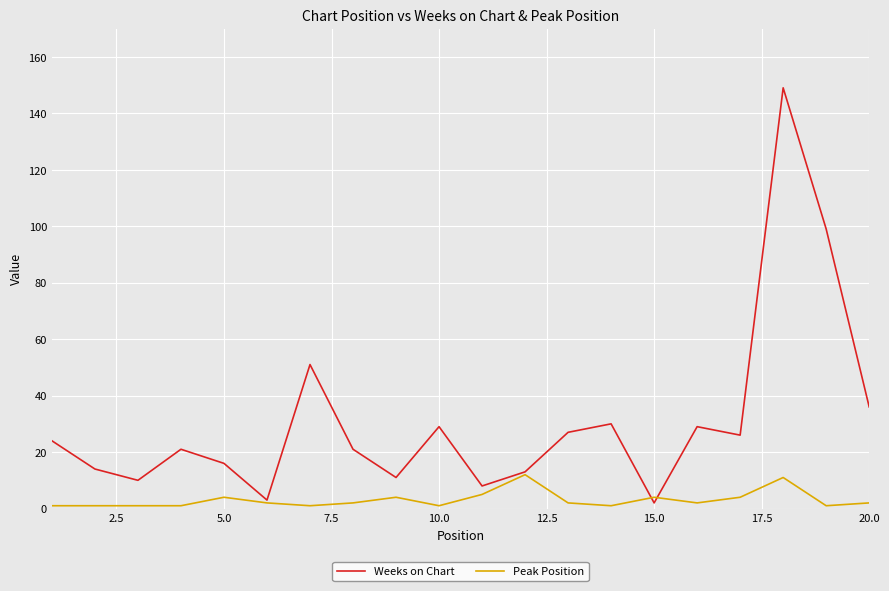

Which series has the largest range (max minus min)?

Weeks on Chart